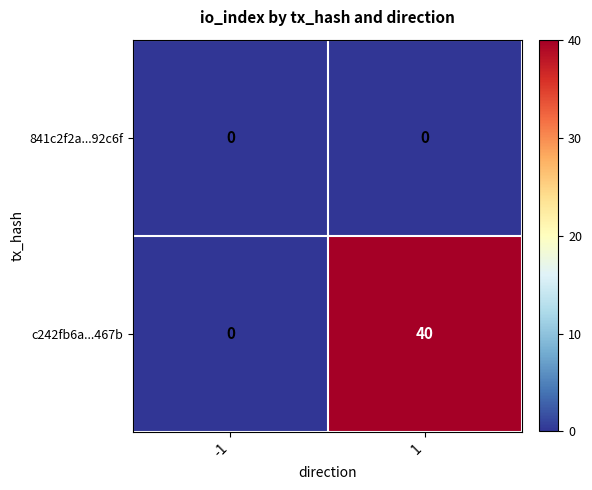

What is the greatest value displayed?

40